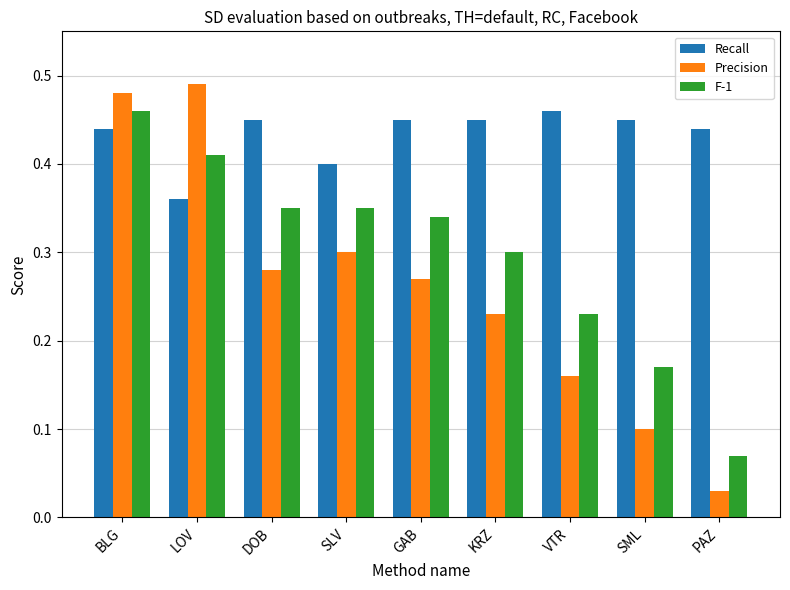

What position from the left is BLG?

1